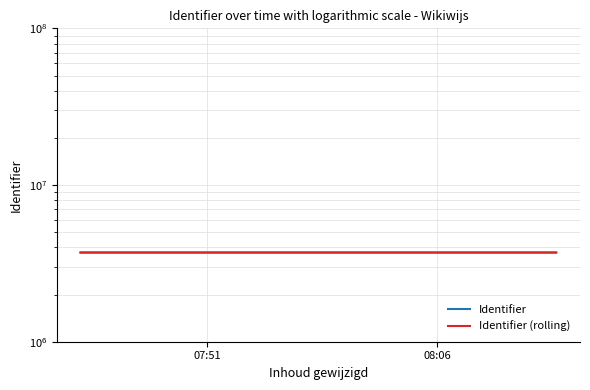

Is it true that Identifier equals 3708805 at 07:51?

True